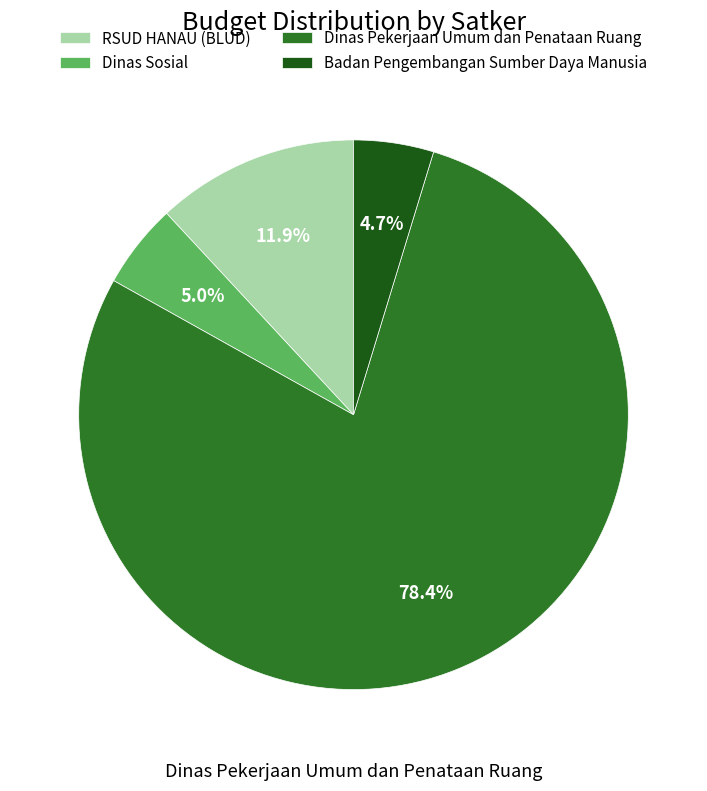

Does any single category account for the majority?

Yes